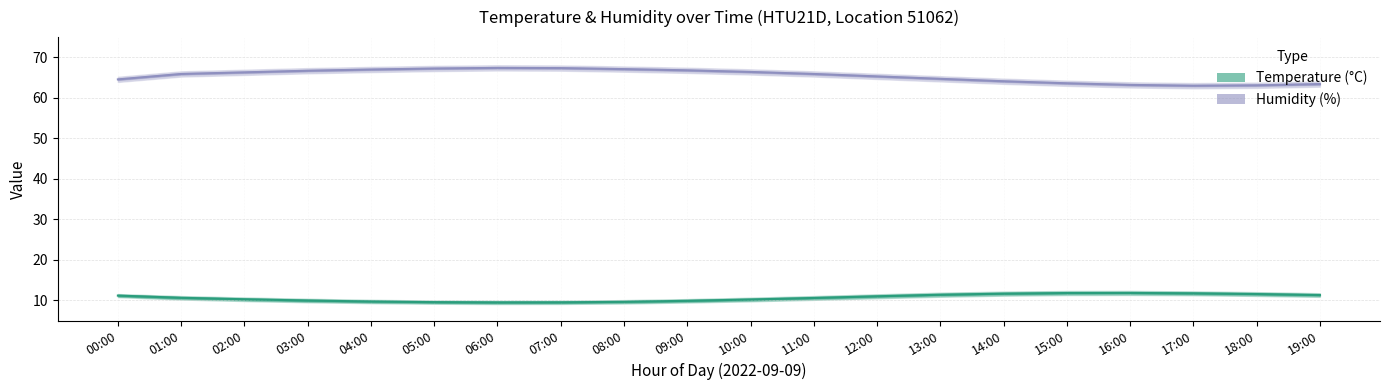

At 09:00, list the series in order from smallest to largest.

Temperature (line), Humidity (line)